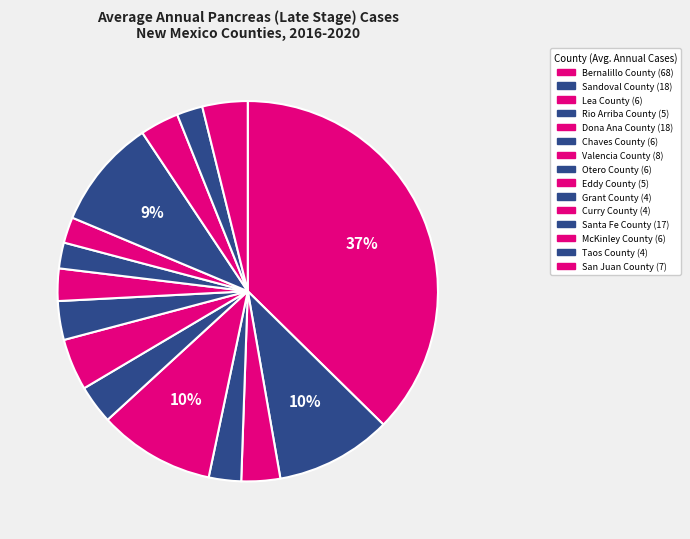

To the nearest percent, what is the difference between the San Juan County and Eddy County slice percentages?

1%